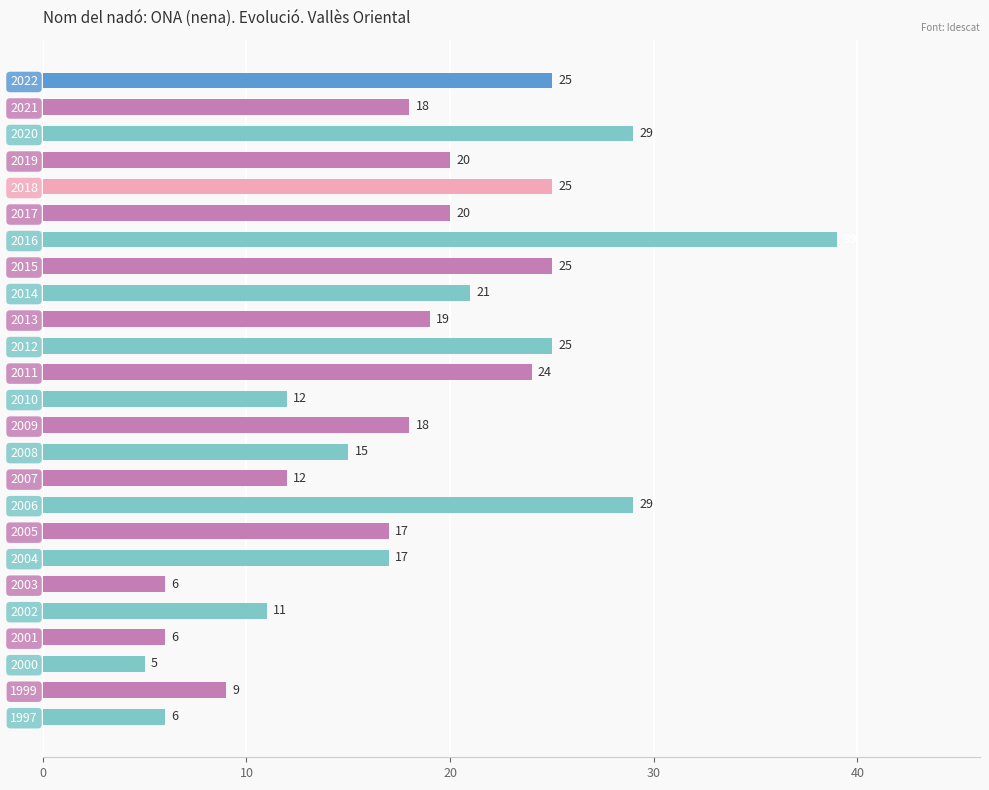

Does the chart contain stacked bars?

No